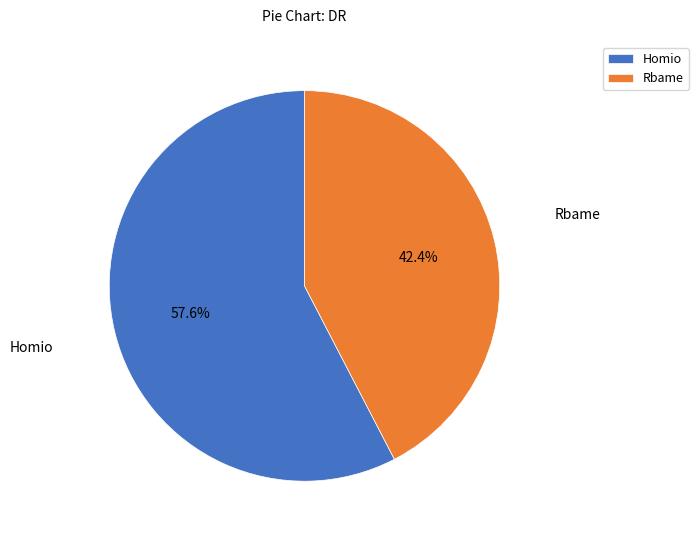

Rank the categories by value from highest to lowest.

Homio, Rbame